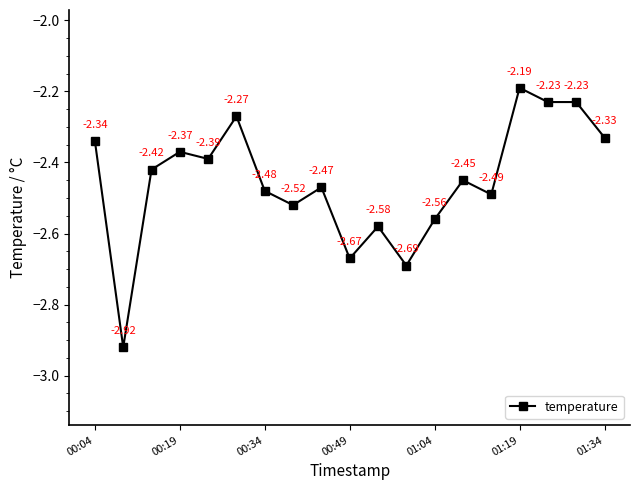

What is the difference between the maximum and second lowest values?

0.5